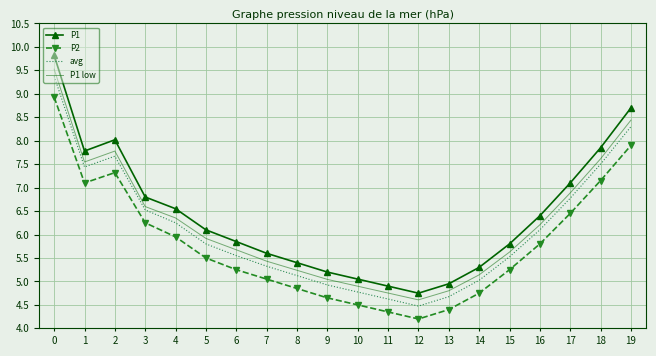

What is the difference between the maximum and minimum values in the P1 low series?

4.9